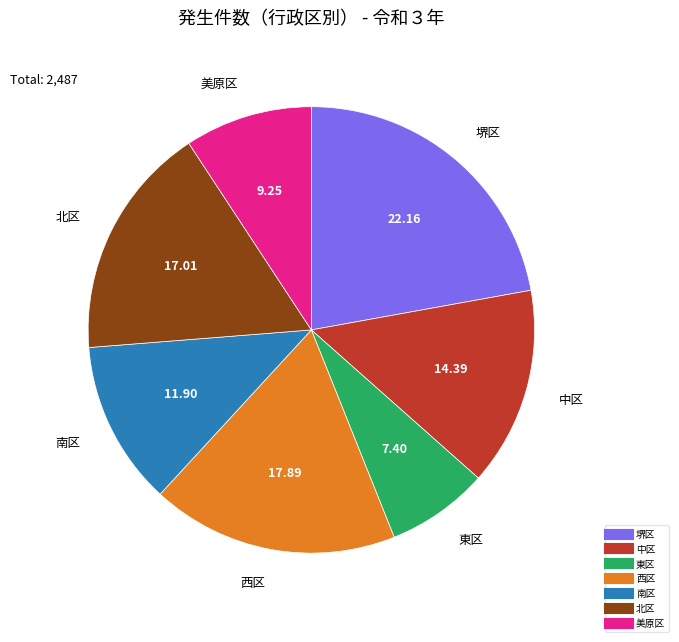

Does 東区 account for over 50% of the chart?

No